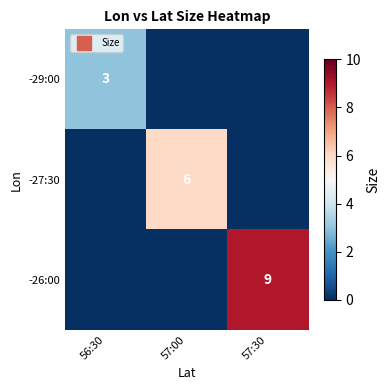

Rank the categories by -26:00 value from highest to lowest.

57:30, 56:30, 57:00